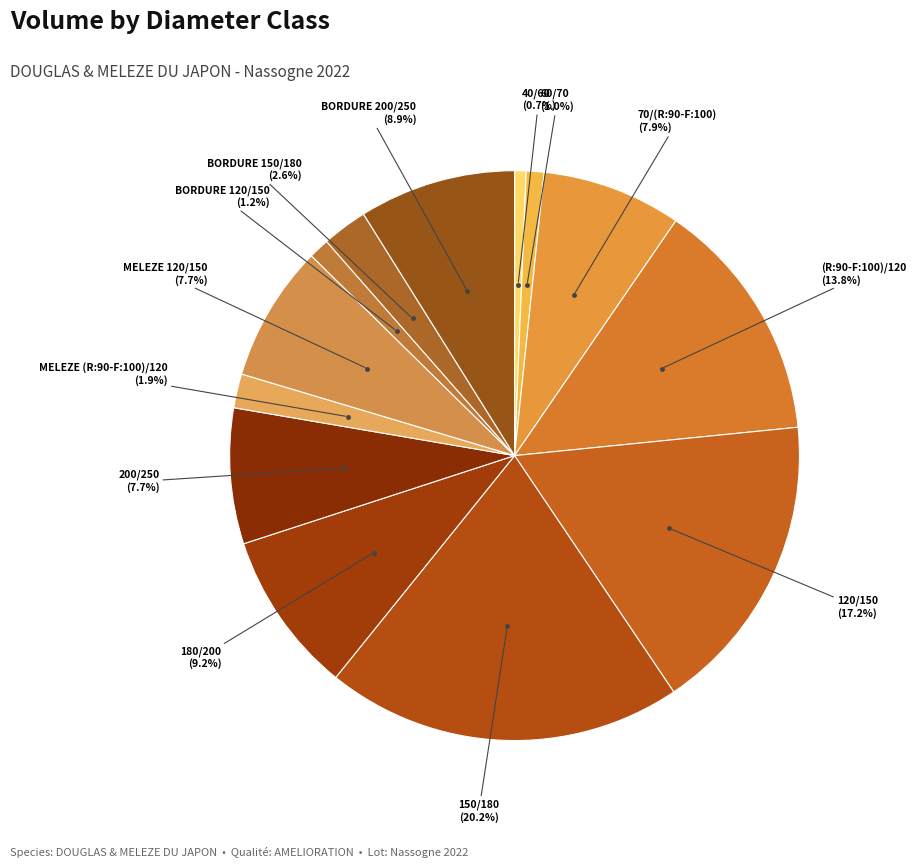

How many segments does this pie chart have?

13